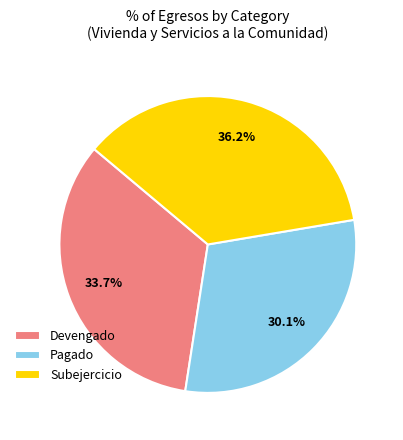

The Subejercicio slice represents 50% of the pie. True or false?

False